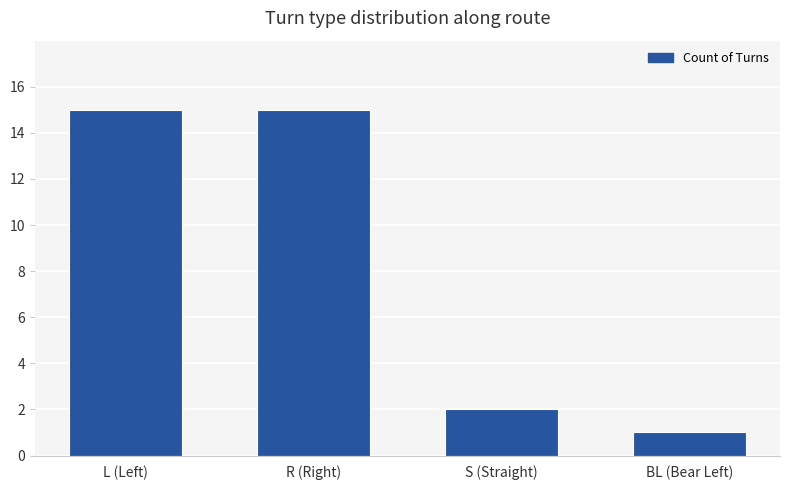

True or false: the data shows 15 at L (Left).

True